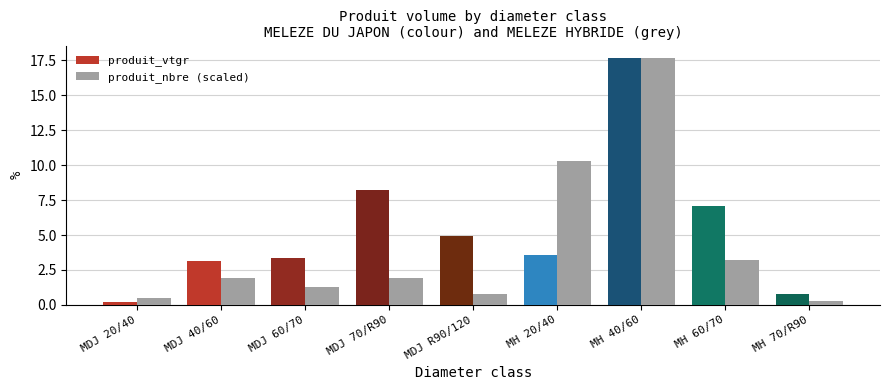

Which series has the largest total across all categories?

produit_vtgr